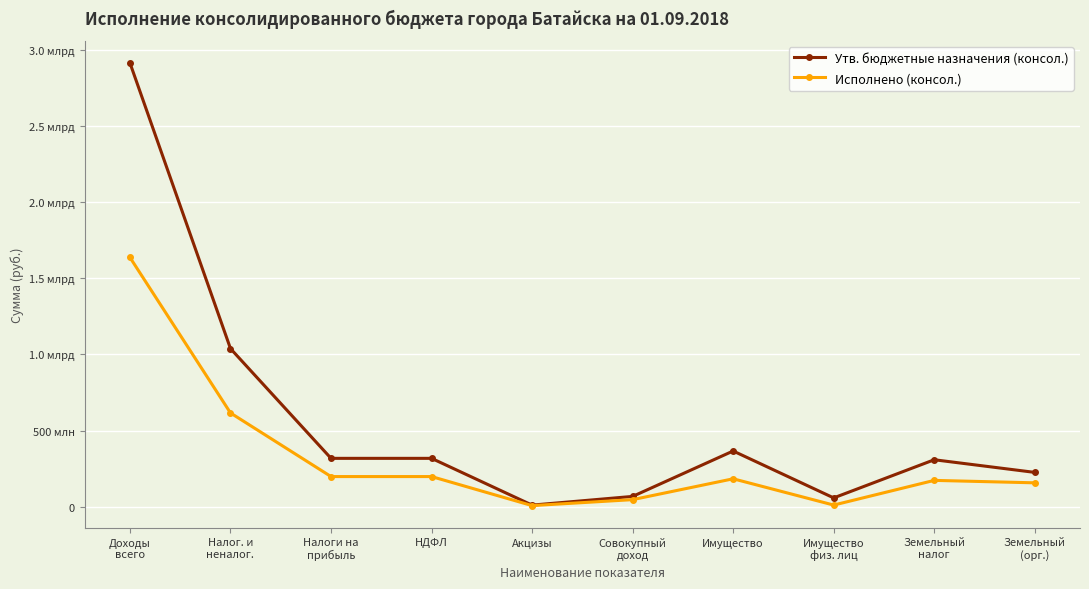

What is the label of the 5th point from the right?

Совокупный
доход